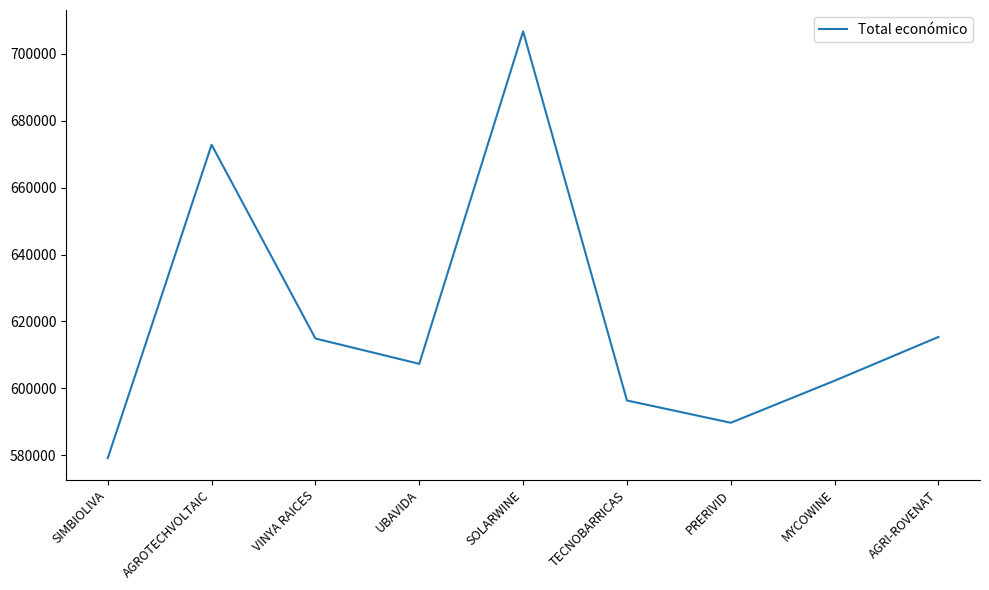

How many lines are shown in the chart?

1